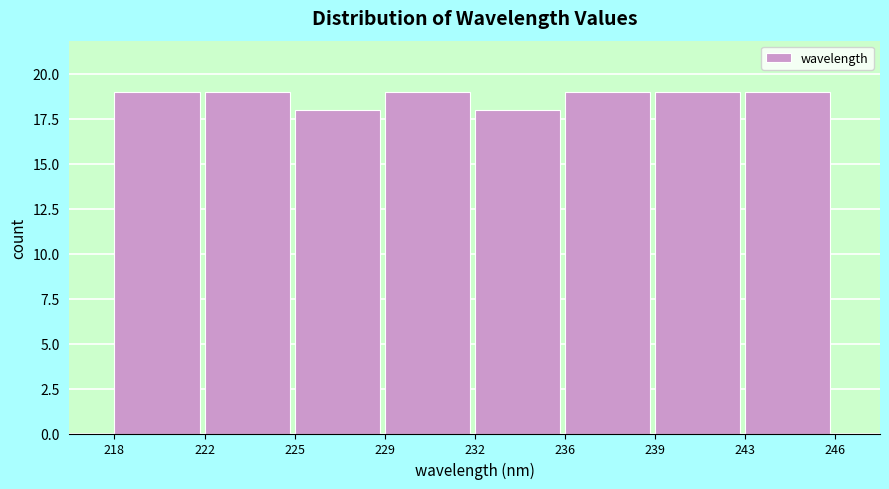

Reading left to right, transcribe all the data shown in this chart.

19	19	18	19	18	19	19	19